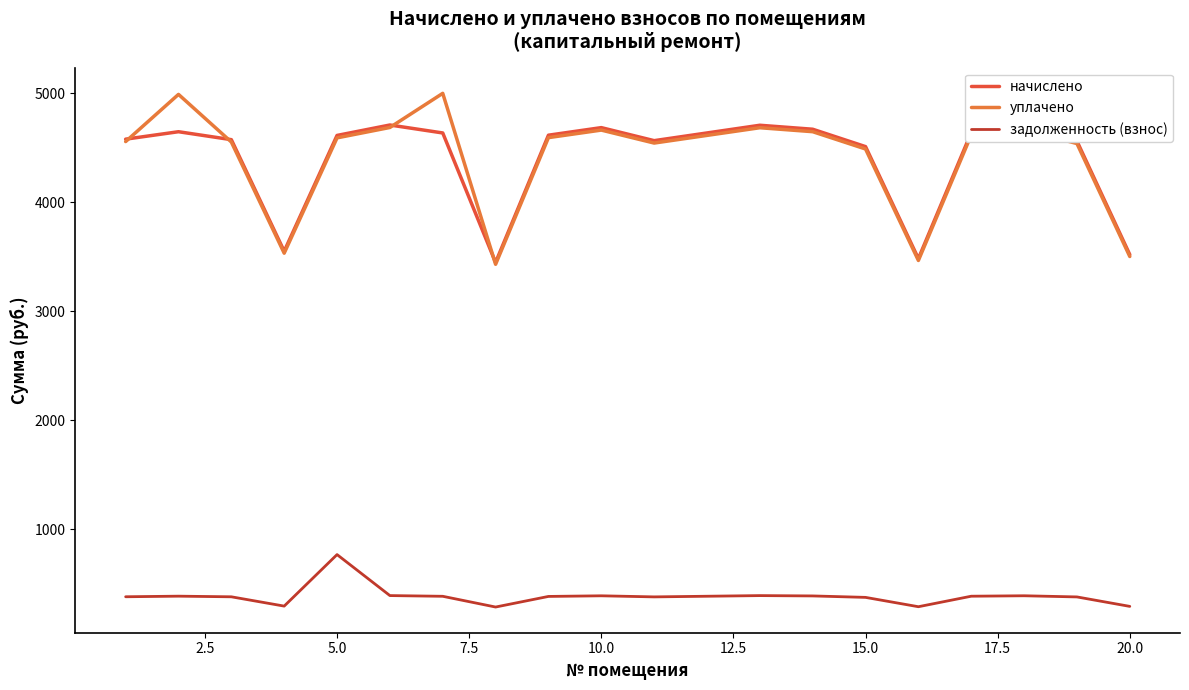

Rank the series by their maximum value, from lowest to highest.

задолженность (взнос), начислено, уплачено